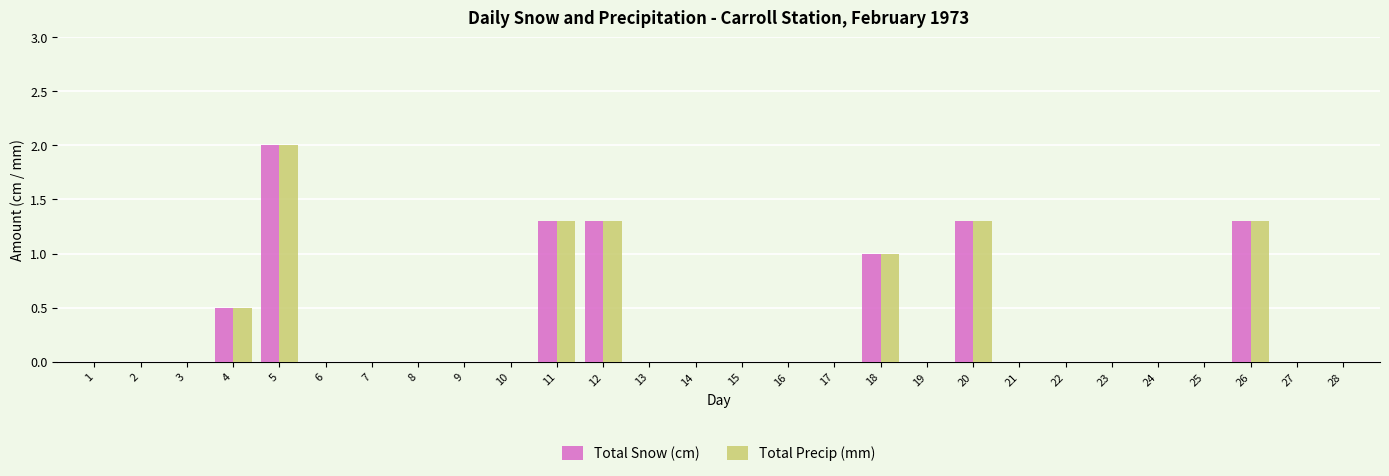

At which category is the sum across all series the highest?

5